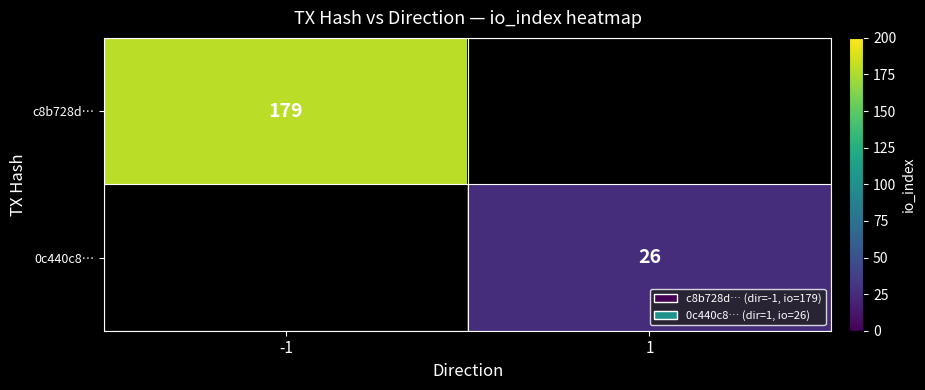

True or false: 0c440c8… has a value of 6.3 at 1.

False